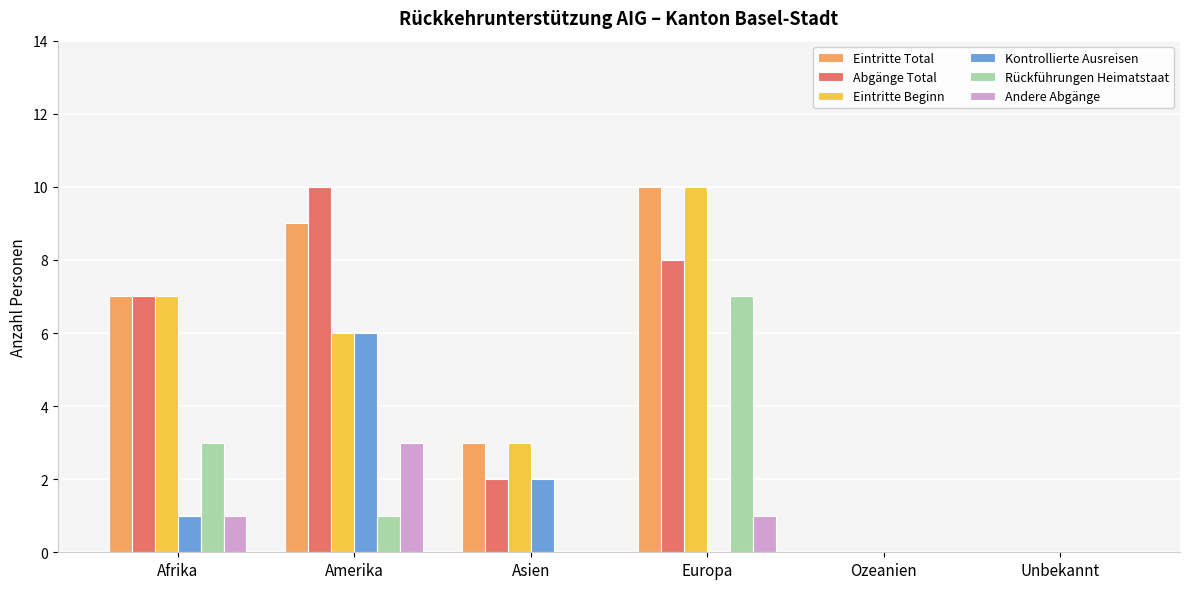

Is the value of Andere Abgänge at Europa greater than the value of Rückführungen Heimatstaat at Ozeanien?

Yes